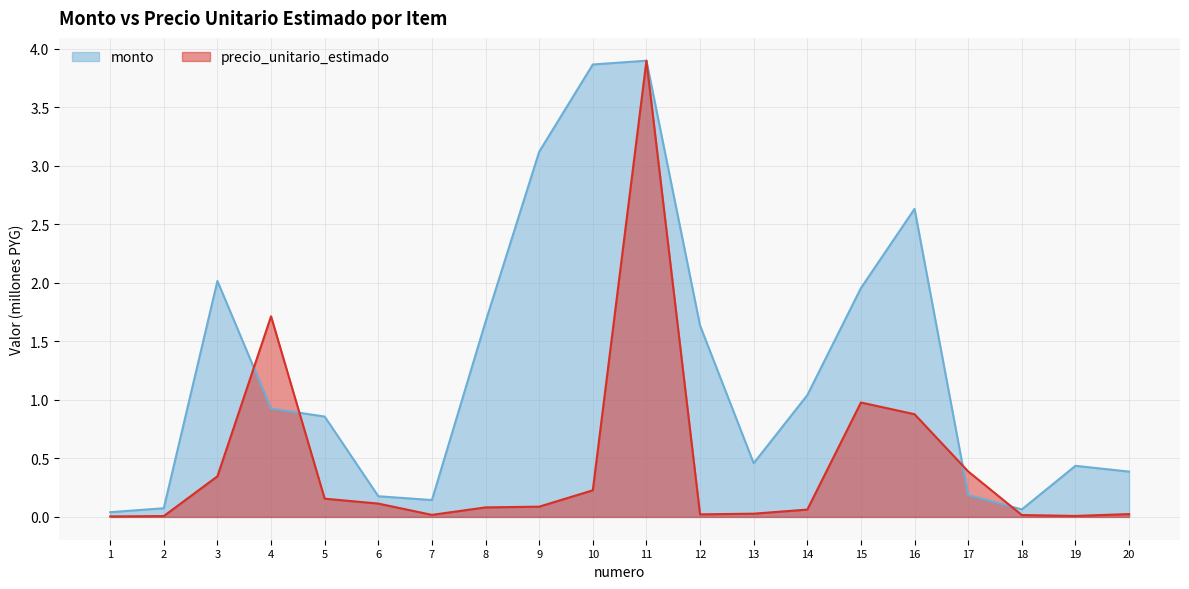

What is the value of the monto point at the 2nd from the left?

0.1